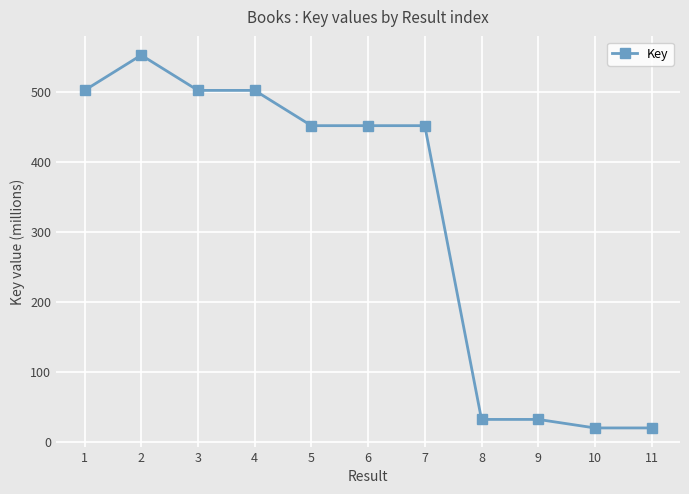

What is the value of the 11th point from the left?

19.8